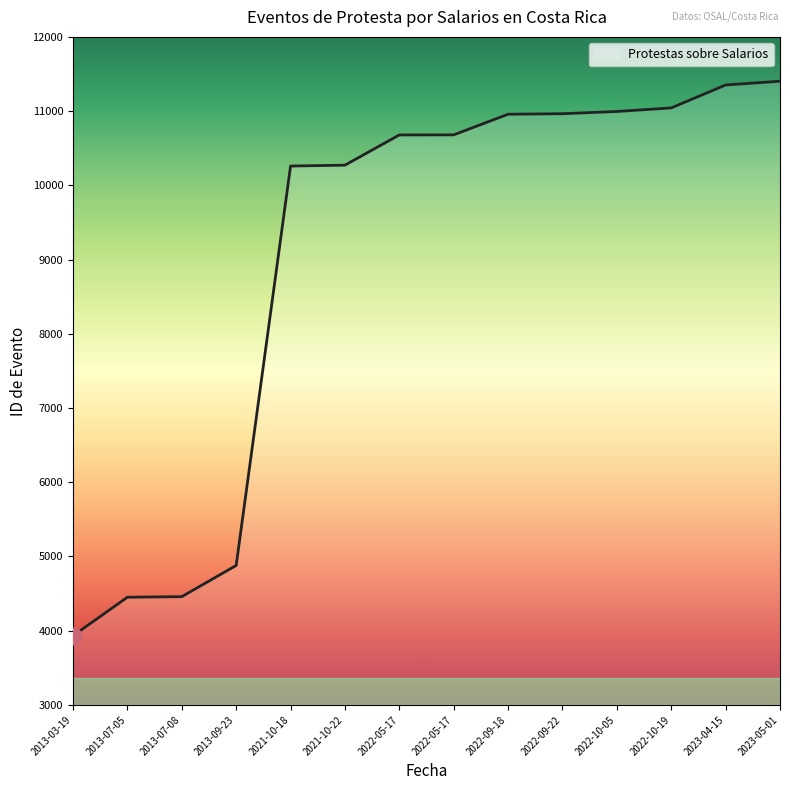

The value at 2013-07-05 is 4451. True or false?

True